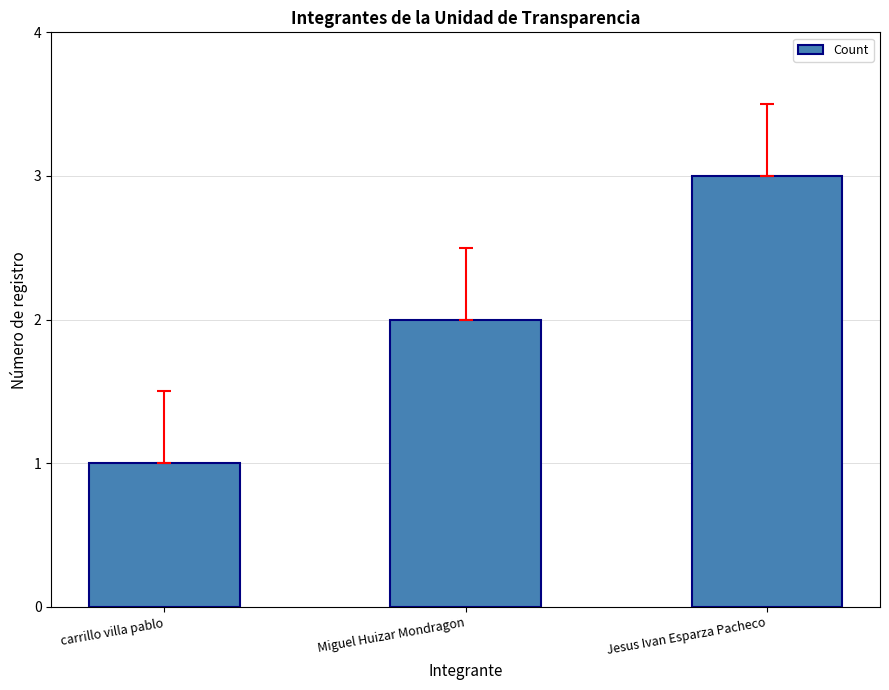

The chart shows a value of 3 at Jesus Ivan Esparza Pacheco. True or false?

True